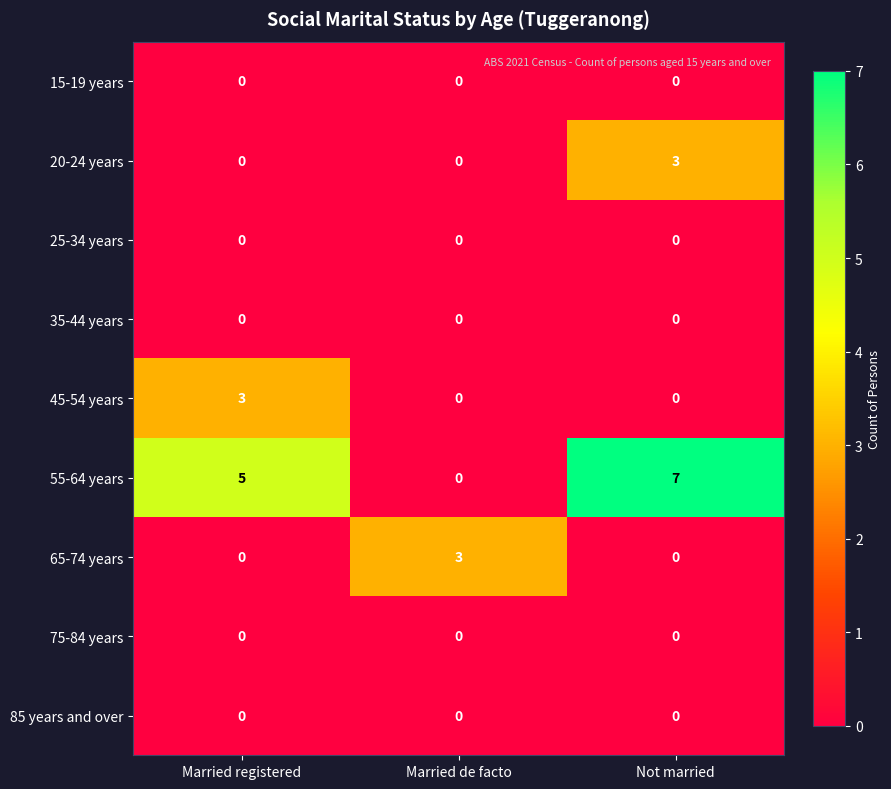

Read the 45-54 years value at Married registered.

3